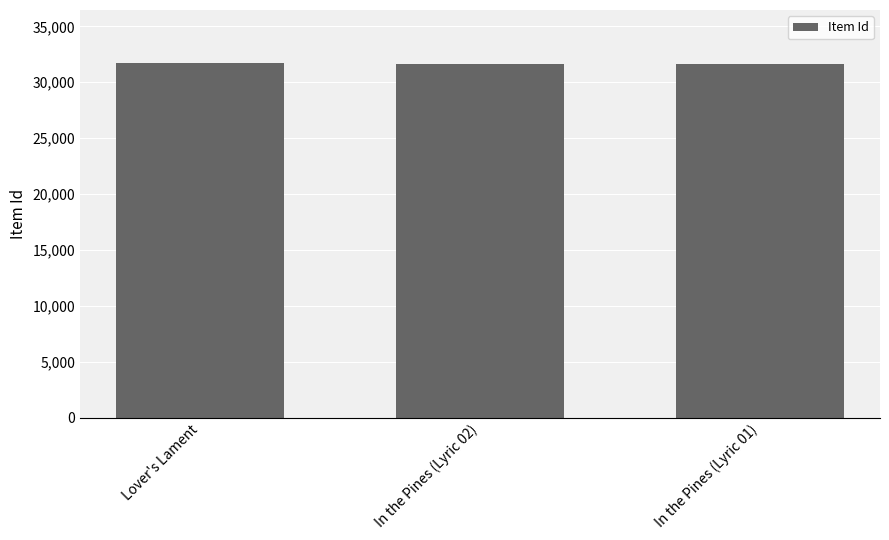

What is the smallest value displayed?

31612